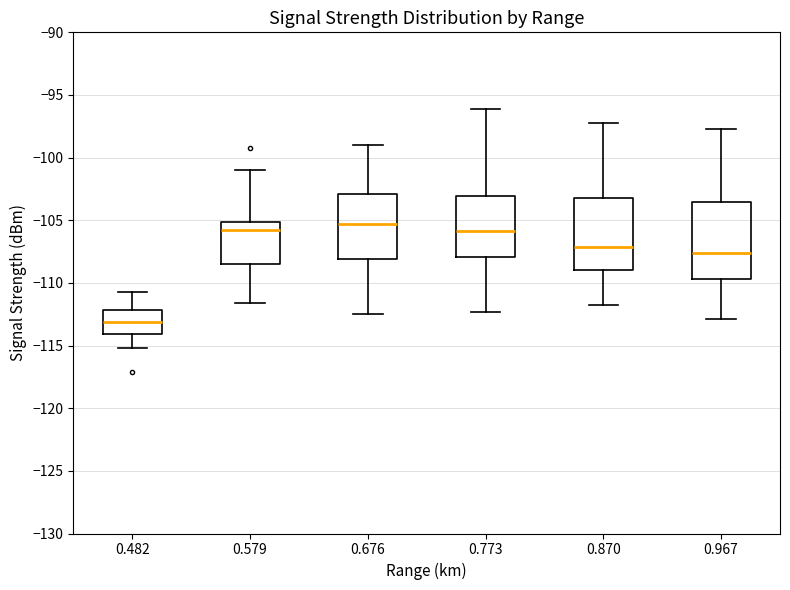

Reading left to right, transcribe this box plot: for each box, give where its median line is, the range the box spans, and where its two whiskers end, as read against the y-axis. The values are not printed on the chart, so give them approximately, as read against the axis.

0.482: median -113.0, box -114.0 to -112.0, whiskers -115.0 to -110.5
0.579: median -106.0, box -108.5 to -105.0, whiskers -111.5 to -101.0
0.676: median -105.5, box -108.0 to -103.0, whiskers -112.5 to -99.0
0.773: median -106.0, box -108.0 to -103.0, whiskers -112.5 to -96.0
0.870: median -107.0, box -109.0 to -103.0, whiskers -112.0 to -97.0
0.967: median -107.5, box -109.5 to -103.5, whiskers -113.0 to -97.5